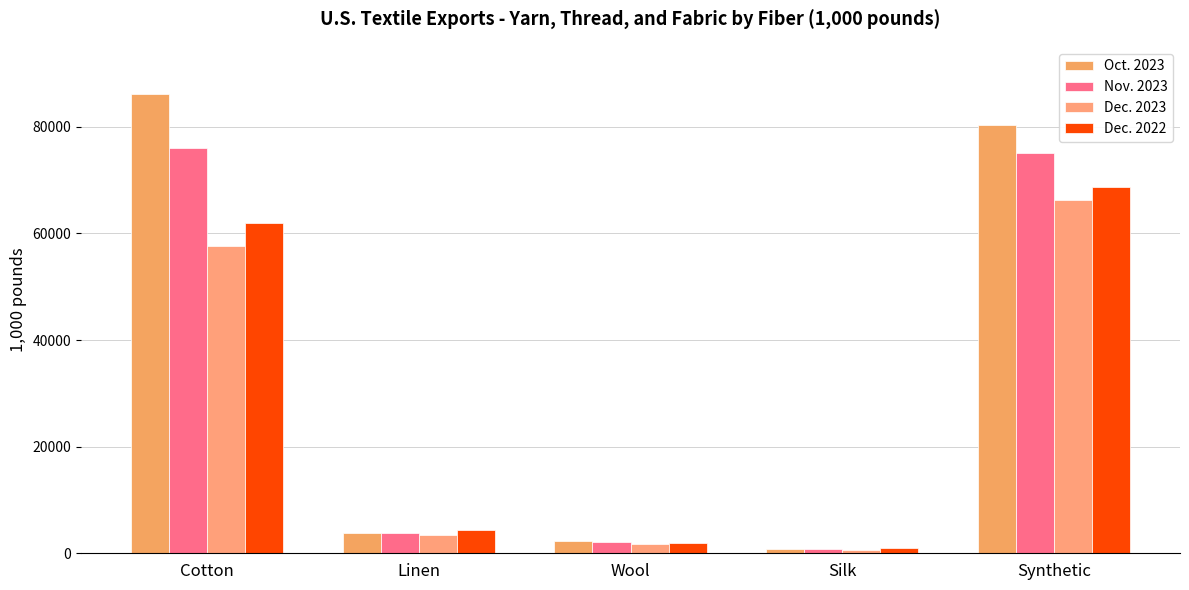

Reading left to right, what are all the values shown in this chart?

Oct. 2023: 86227.3	3818.4	2275.9	710.6	80285.3
Nov. 2023: 75996.6	3749.0	2104.8	822.6	75149.4
Dec. 2023: 57577.4	3335.0	1712.3	670.6	66328.1
Dec. 2022: 61941.3	4351.6	1936.3	1003.6	68784.9